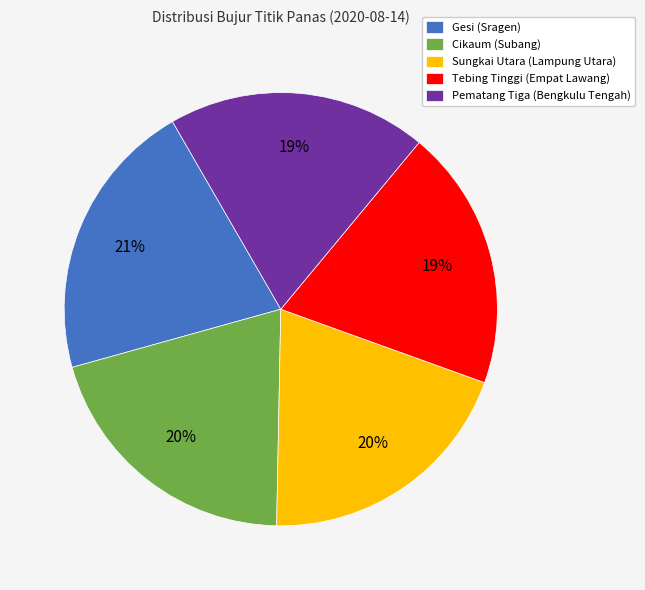

Between Gesi (Sragen) and Cikaum (Subang), which is larger?

Gesi (Sragen)